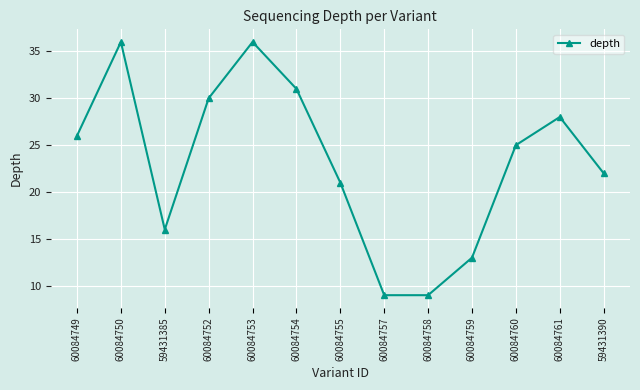

Approximately how many times larger is the value at 60084759 compared to 60084760?

0.5